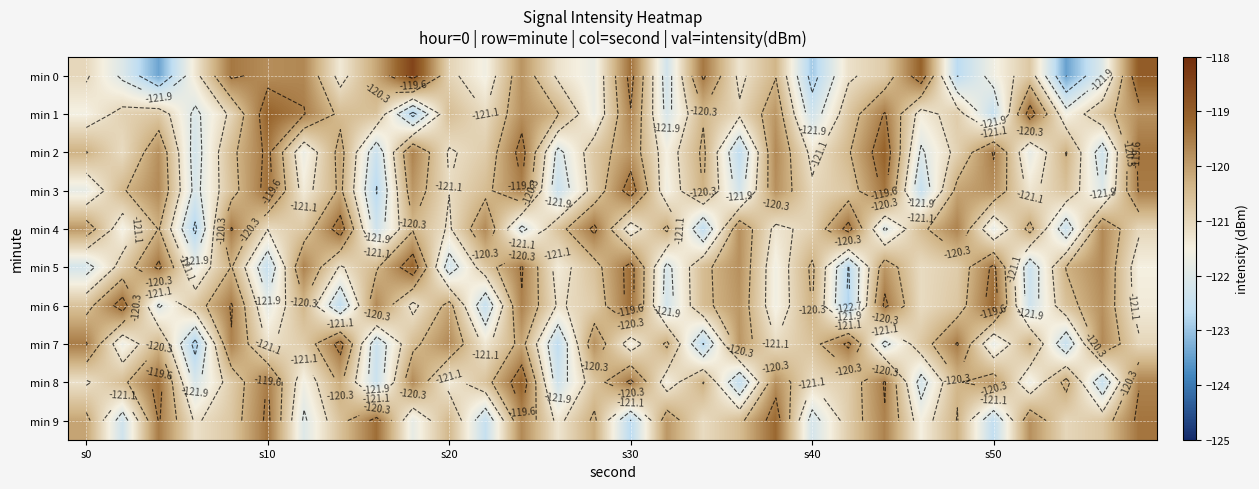

True or false: min 7 has a value of -121.2 at s10.

True